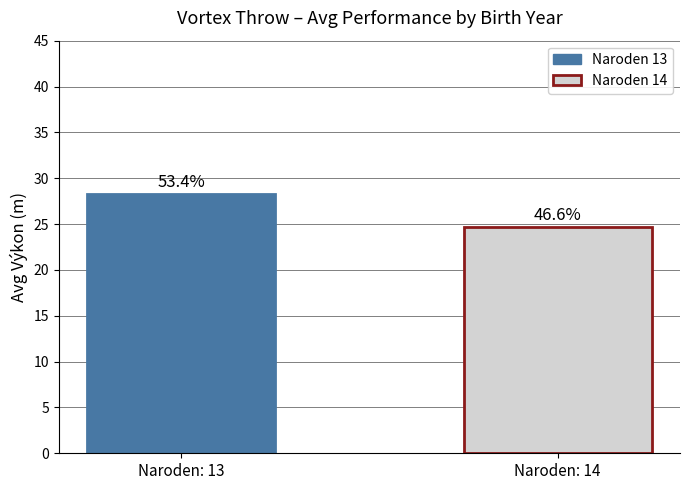

How many bars are there in total?

2